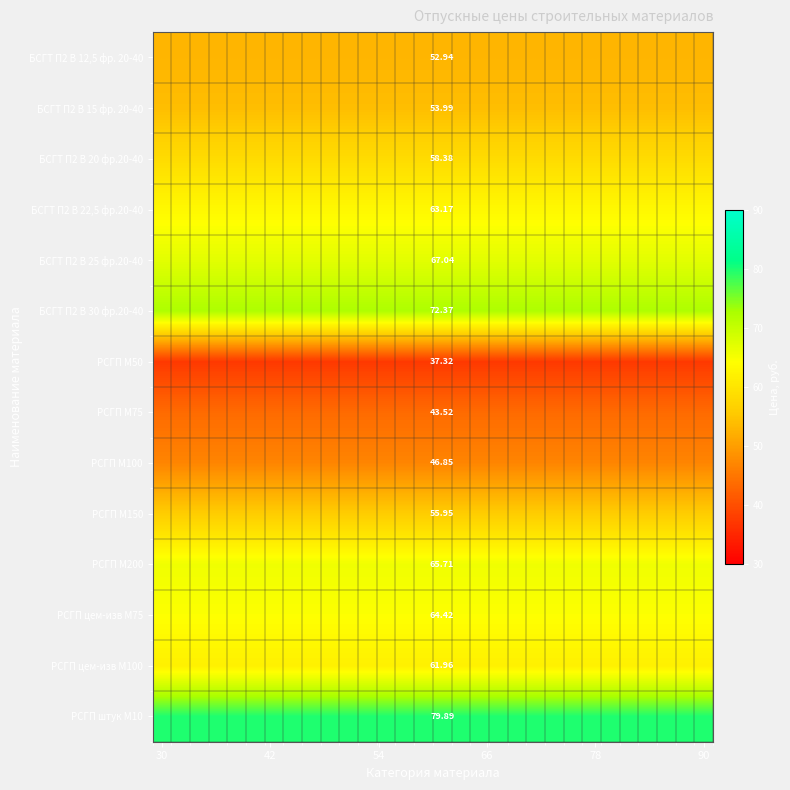

Rank the series by their maximum value, from highest to lowest.

РСГП штук М10, БСГТ П2 В 30 фр.20-40, БСГТ П2 В 25 фр.20-40, РСГП М200, РСГП цем-изв М75, БСГТ П2 В 22,5 фр.20-40, РСГП цем-изв М100, БСГТ П2 В 20 фр.20-40, РСГП М150, БСГТ П2 В 15 фр. 20-40, БСГТ П2 В 12,5 фр. 20-40, РСГП М100, РСГП М75, РСГП М50